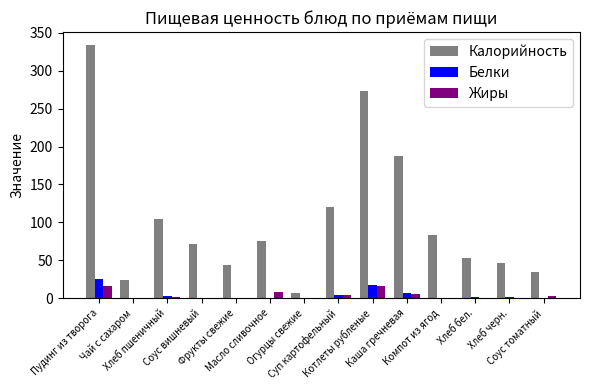

Which series has the largest total across all categories?

Калорийность